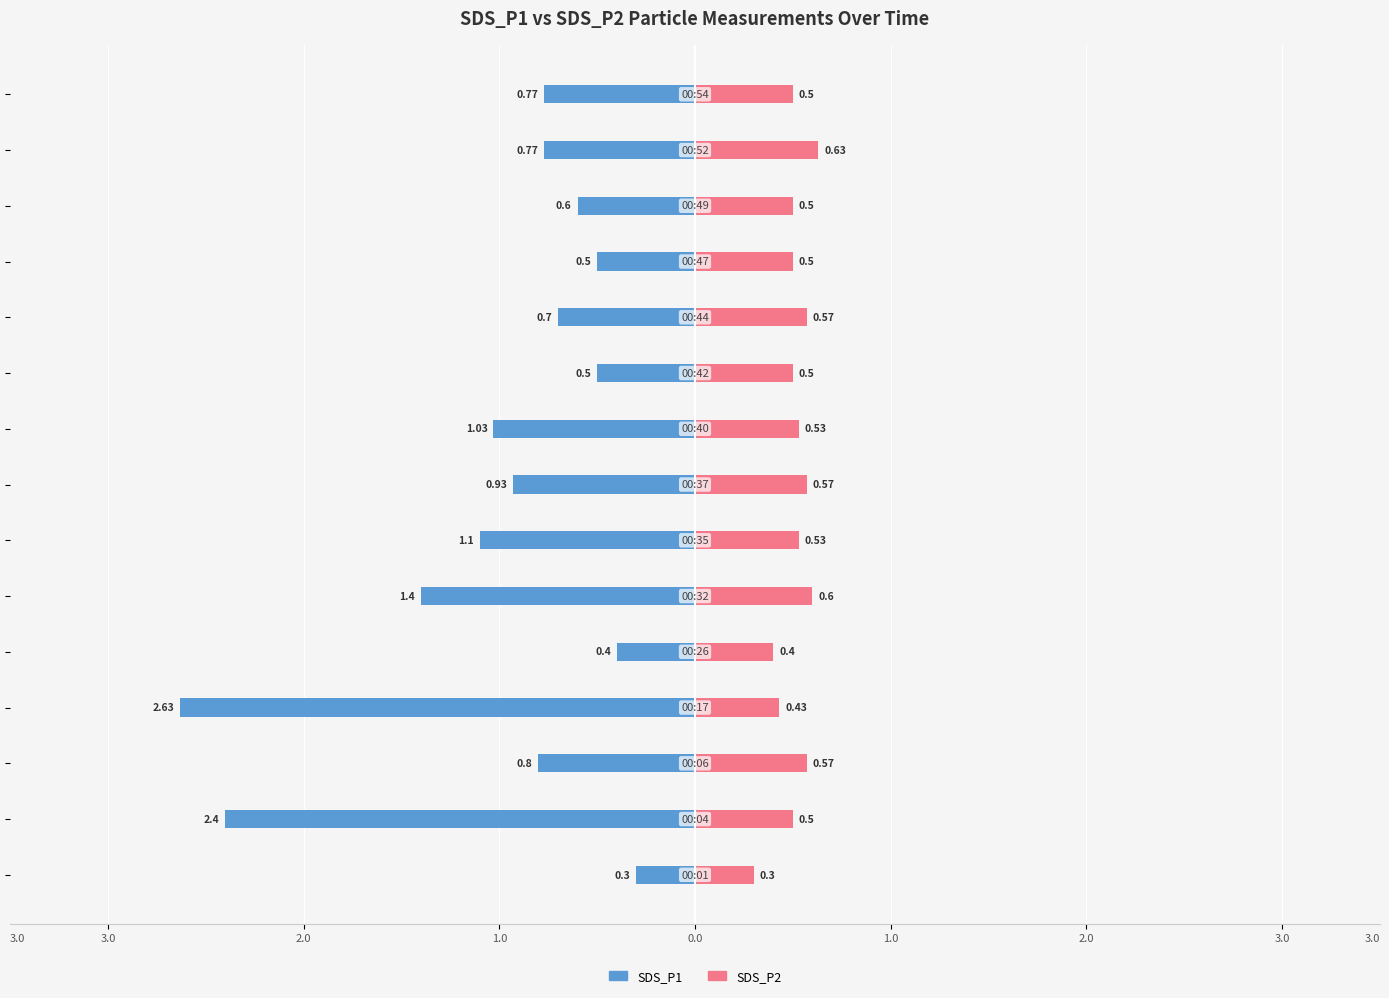

Is it true that SDS_P2 equals 0.9 at 1.0?

False